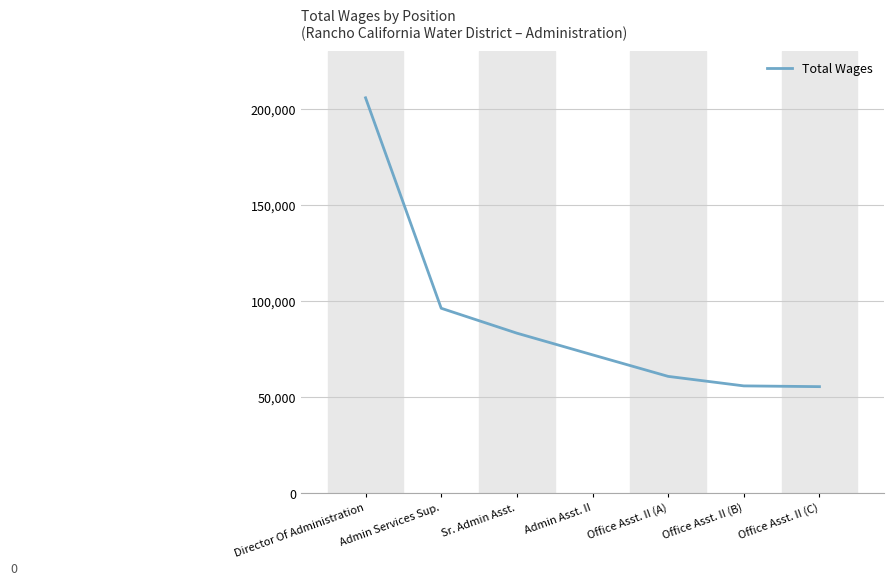

What is the sum of all values?

630057